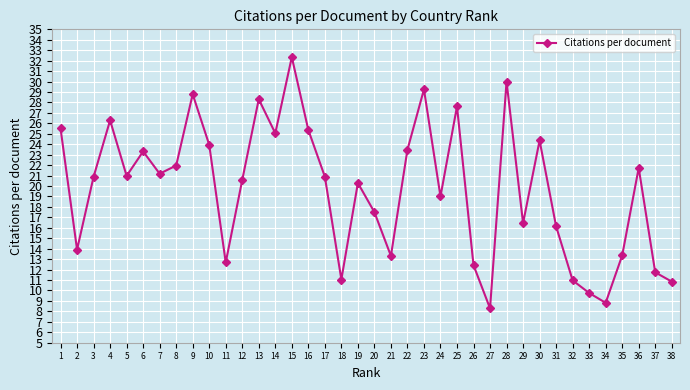

Where does the data first go above 20?

1